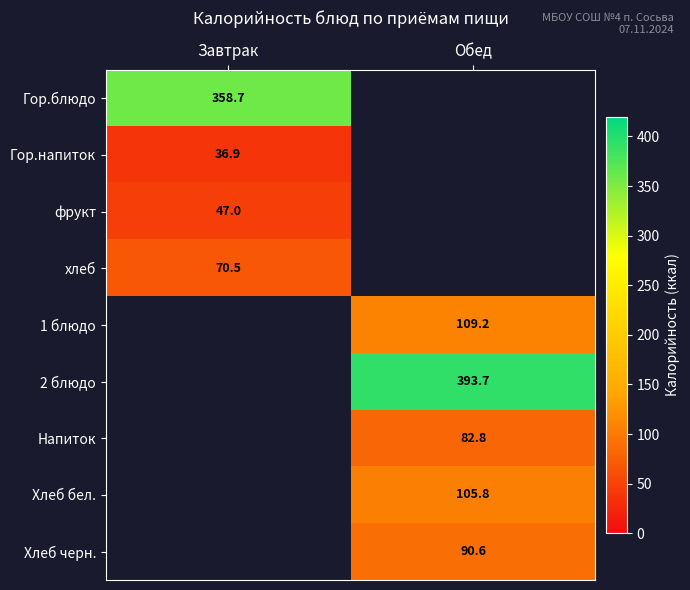

At which category does the chart reach its peak across all series?

Обед